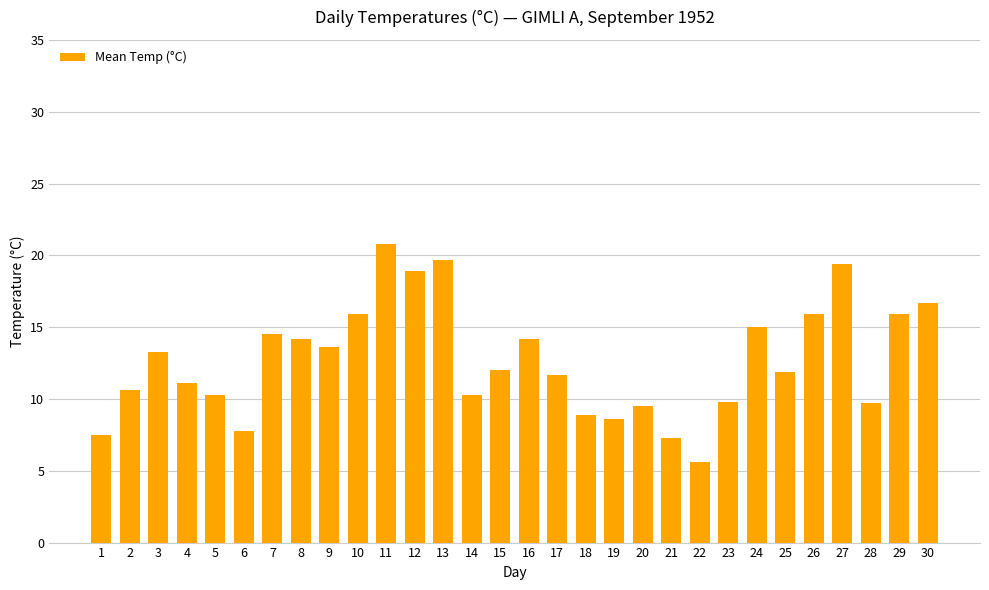

The value at 22 is 2.4. True or false?

False